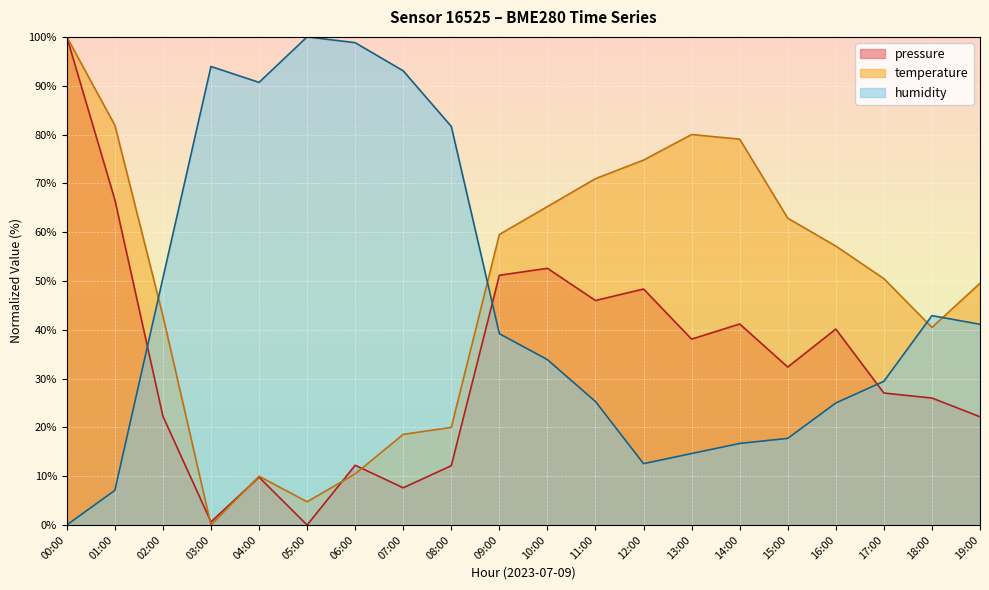

What are all the series names shown in the legend?

pressure, temperature, humidity